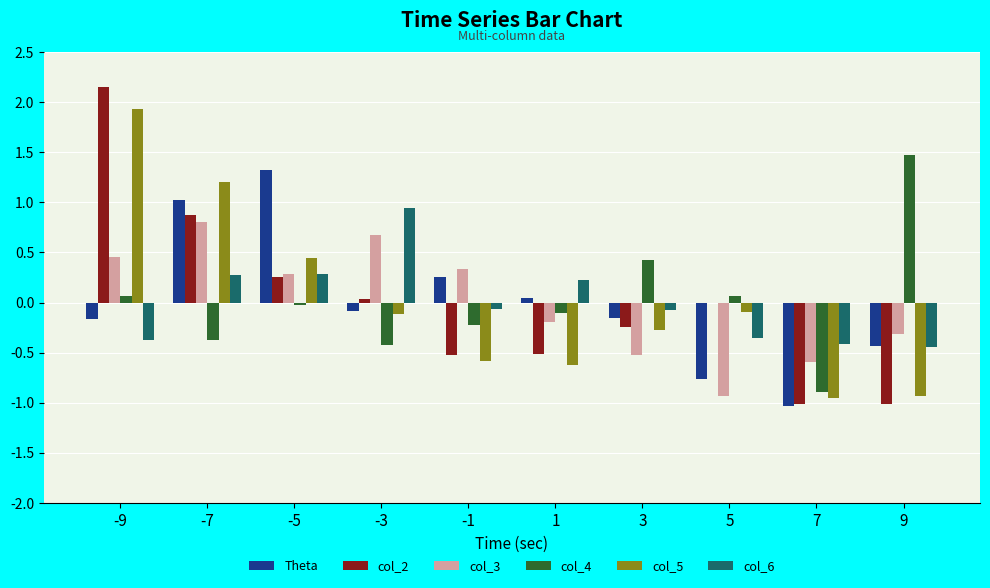

What are all the series names shown in the legend?

Theta, col_2, col_3, col_4, col_5, col_6